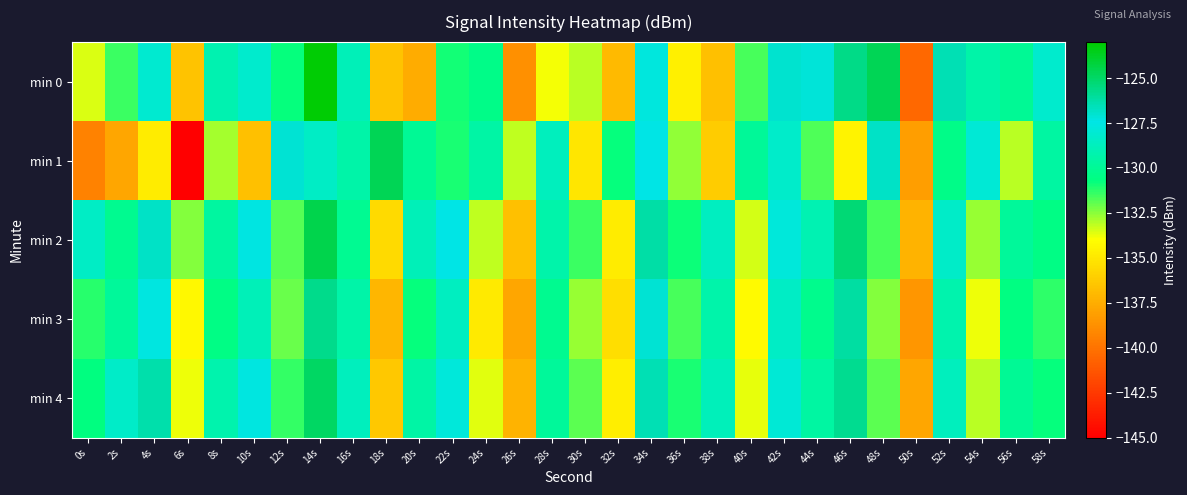

How many data points does each series have?

30